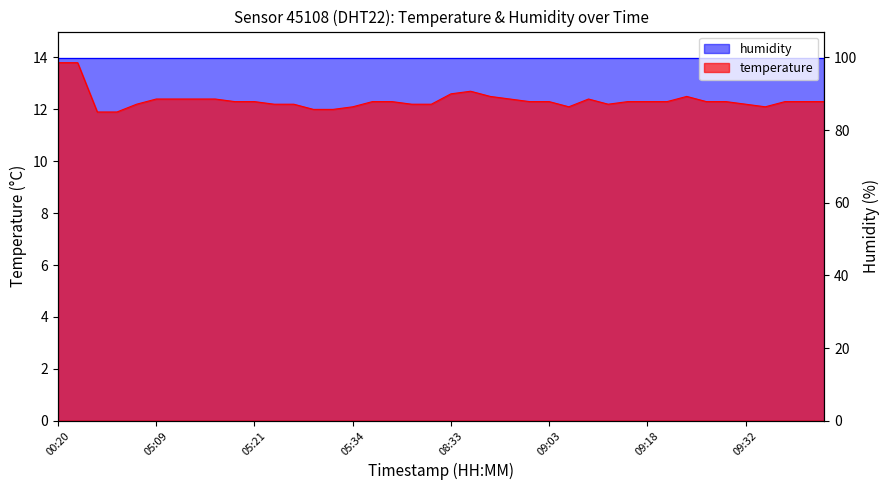

Reading right to left, list all the values displayed in this chart.

09:44=12.3	09:41=12.3	09:38=12.3	09:35=12.1	09:32=12.2	09:30=12.3	09:27=12.3	09:24=12.5	09:21=12.3	09:18=12.3	09:16=12.3	09:10=12.2	09:08=12.4	09:05=12.1	09:03=12.3	09:00=12.3	08:55=12.4	08:52=12.5	08:49=12.7	08:33=12.6	05:44=12.2	05:41=12.2	05:39=12.3	05:36=12.3	05:34=12.1	05:31=12.0	05:29=12.0	05:26=12.2	05:24=12.2	05:21=12.3	05:19=12.3	05:17=12.4	05:14=12.4	05:12=12.4	05:09=12.4	05:07=12.2	05:04=11.9	05:02=11.9	00:23=13.8	00:20=13.8